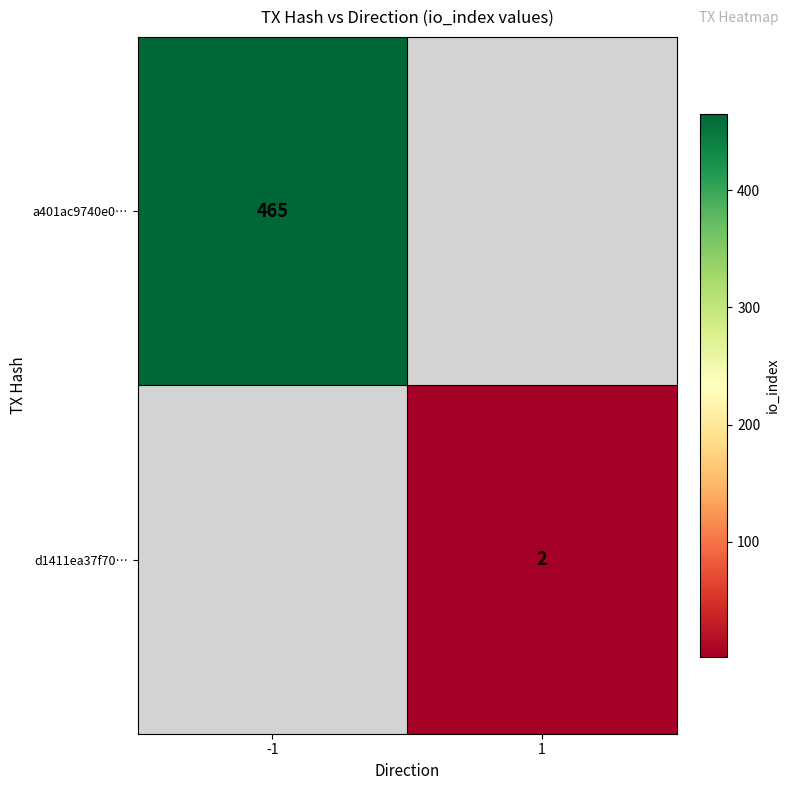

The d1411ea37f70… series shows 3 at 1. True or false?

False